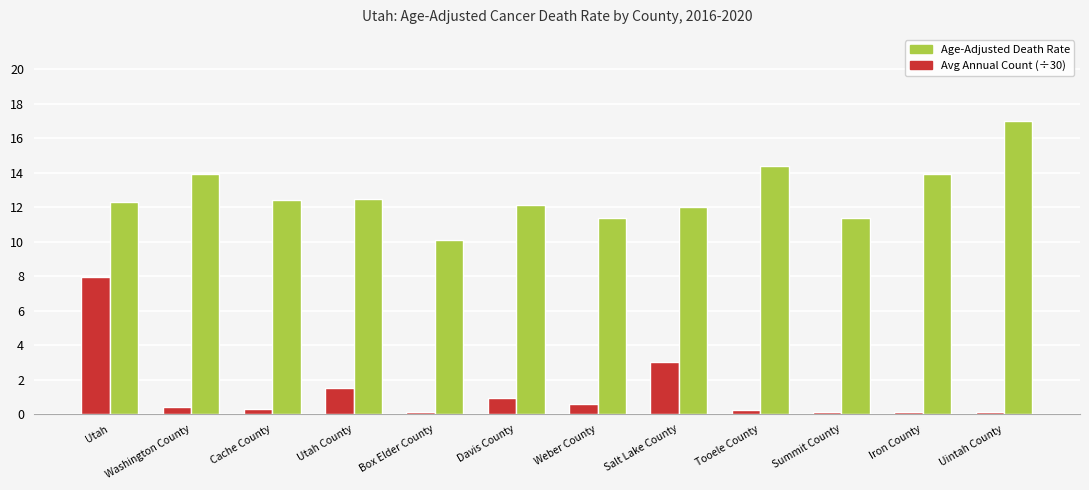

Which series has the largest total across all categories?

Age-Adjusted Death Rate